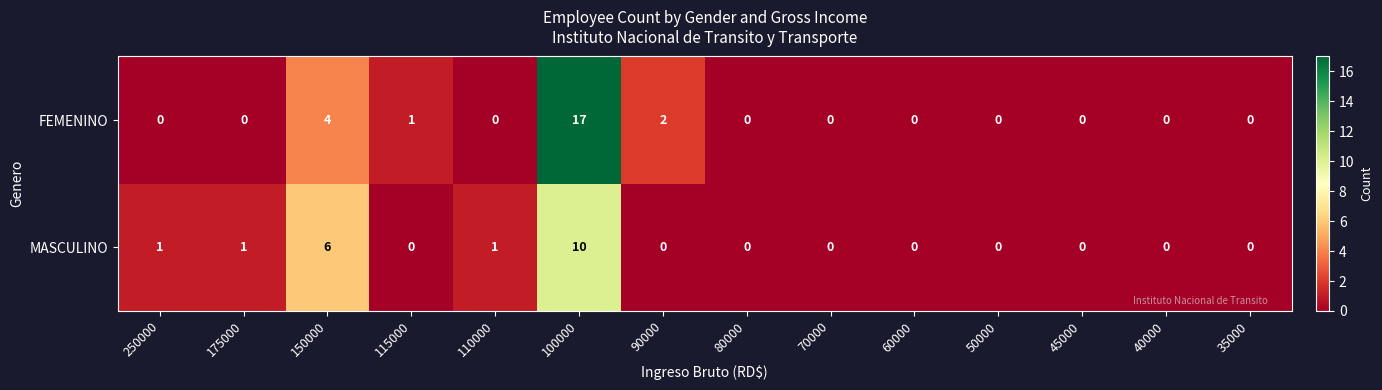

Which series has the largest range (max minus min)?

FEMENINO